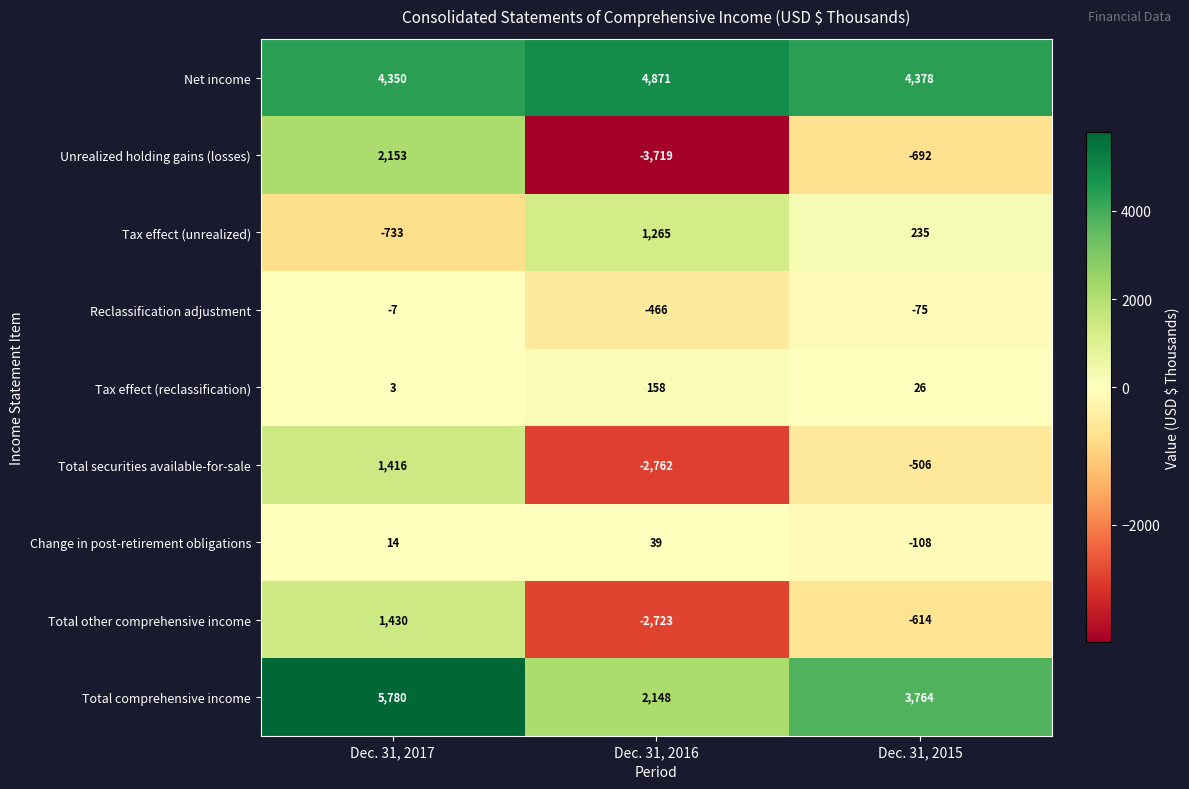

What is the total value across all series at Dec. 31, 2017?

14406